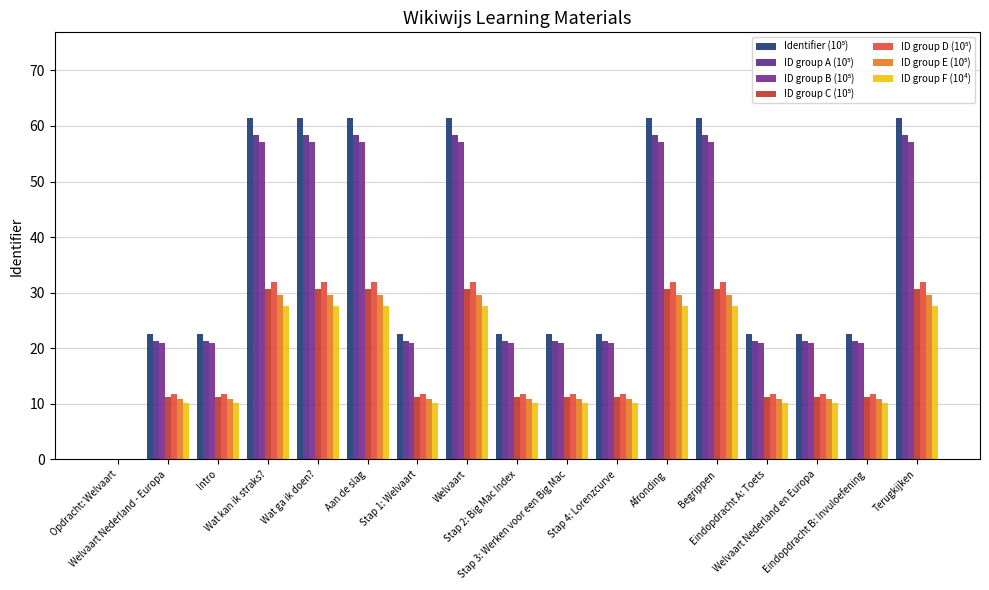

How many groups of bars are there?

17